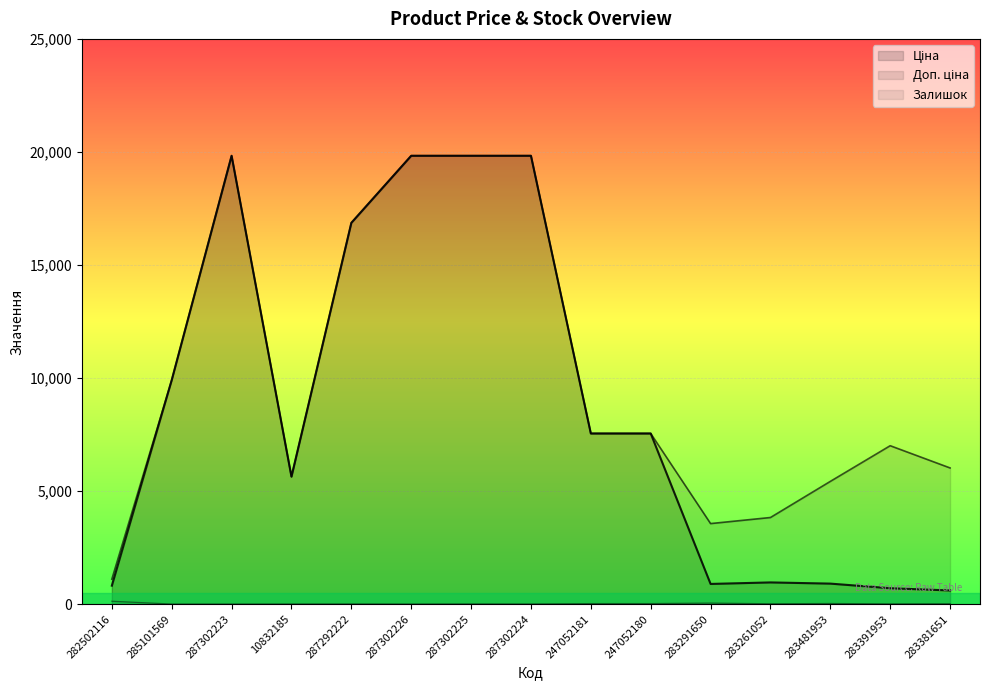

At how many categories does at least one series exceed 17949?

4